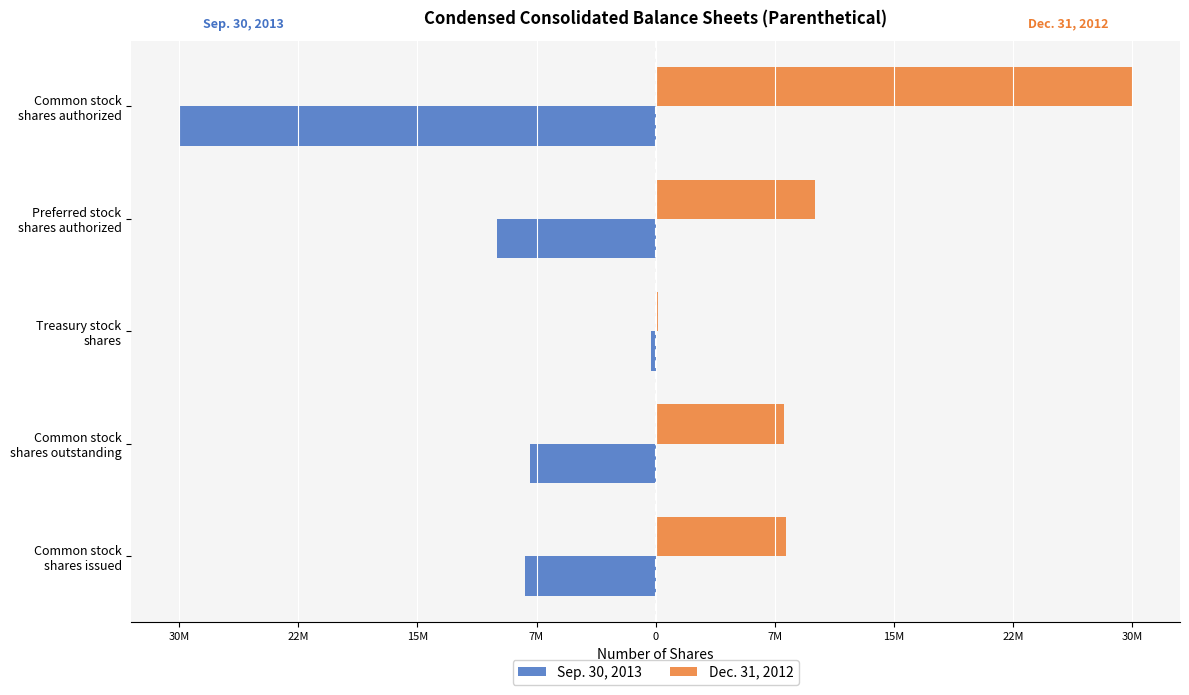

What are all the series names shown in the legend?

Sep. 30, 2013, Dec. 31, 2012